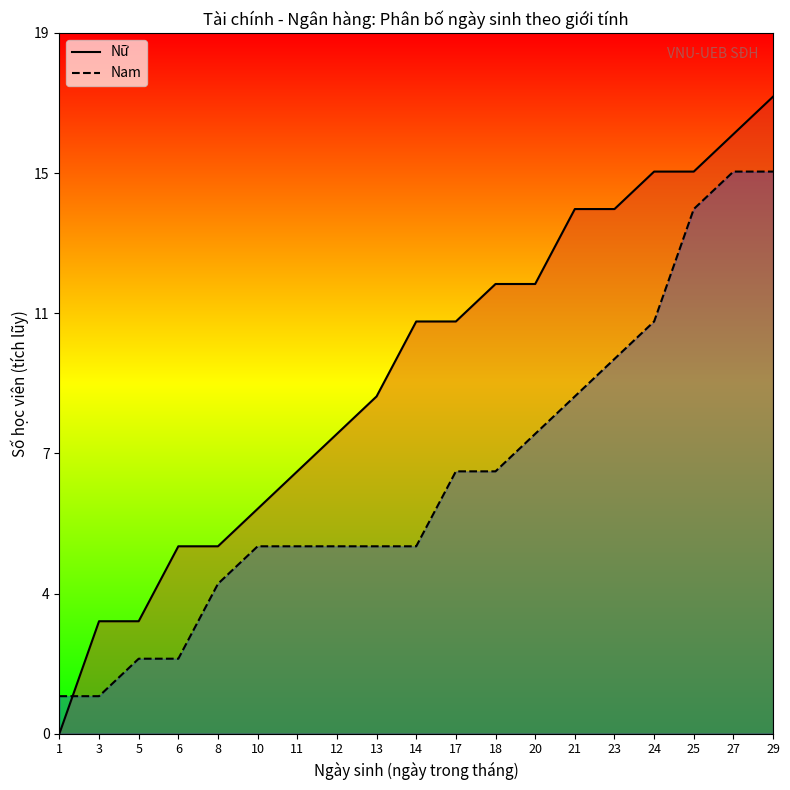

Is it true that Nam (line) equals 2 at 3?

False